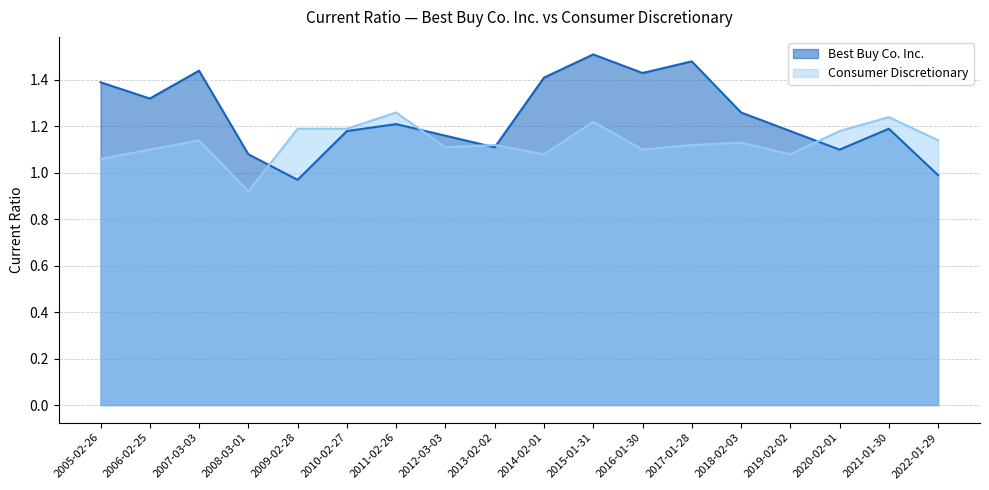

Which label corresponds to the largest value in the chart?

2015-01-31